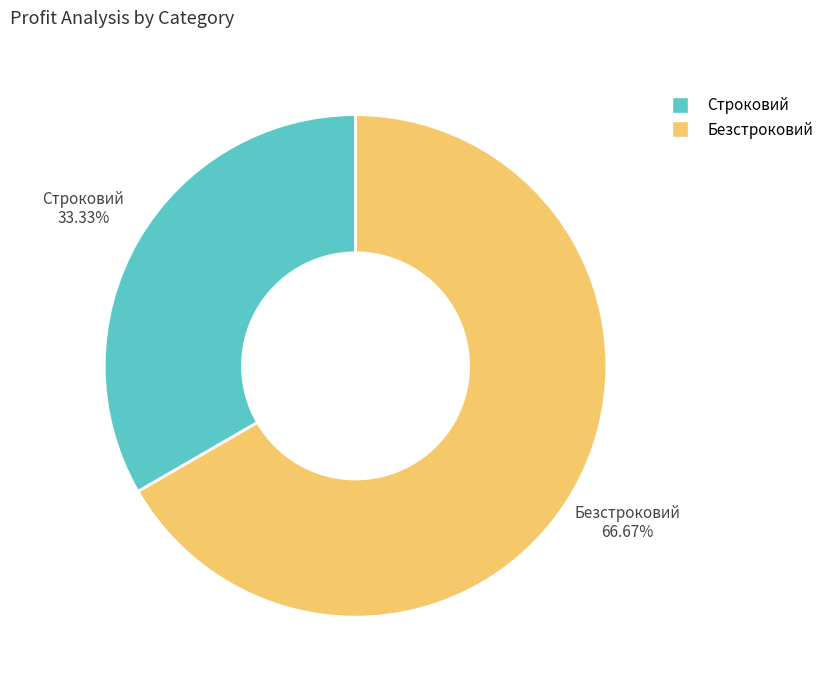

Which category has the smallest portion of the pie?

Строковий